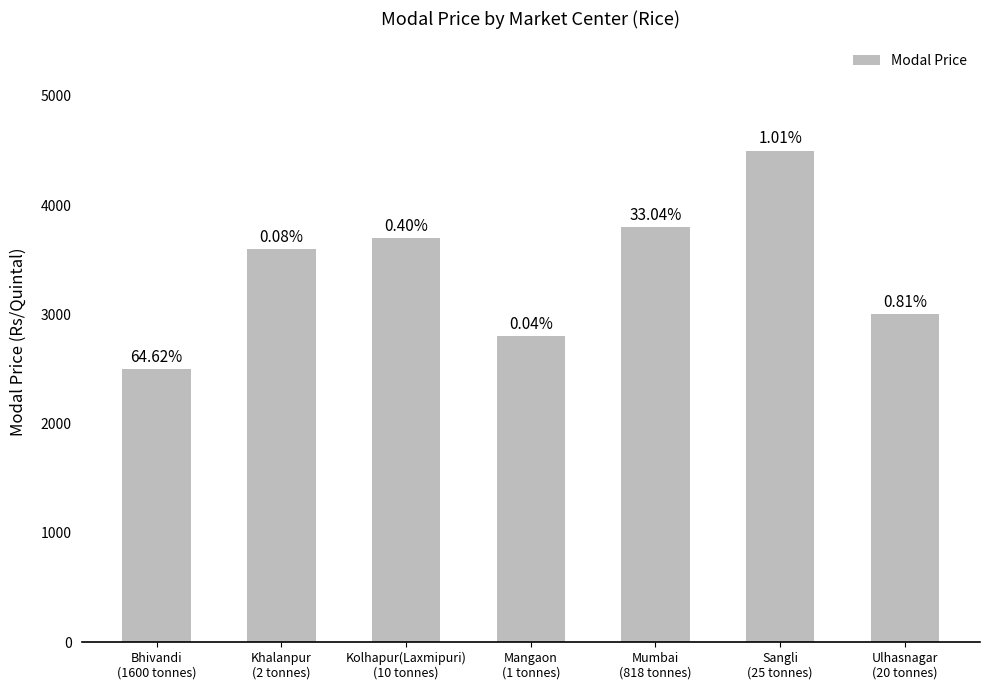

At which label is the value closest to 3500?

Khalanpur
(2 tonnes)